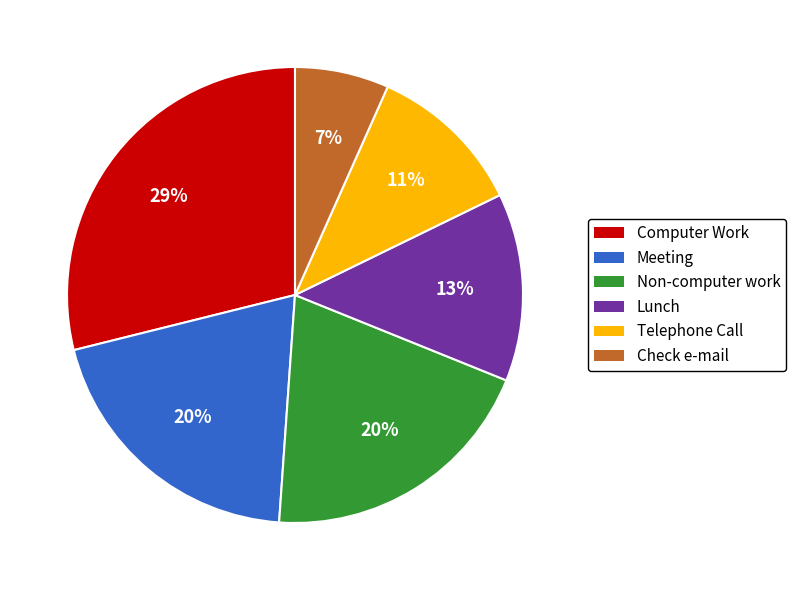

Does any single category account for the majority?

No